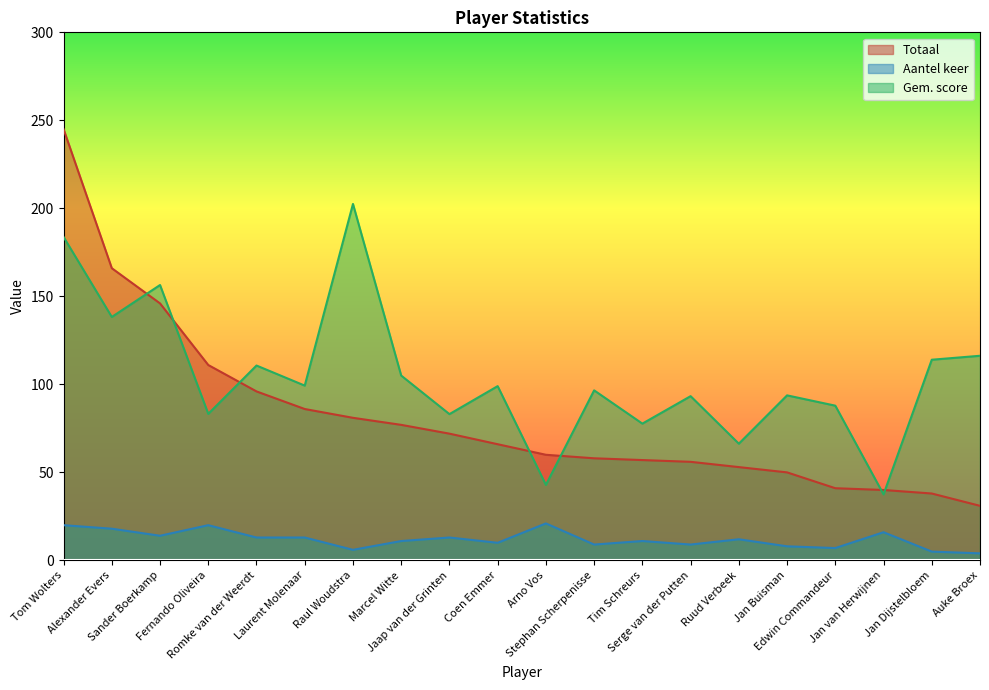

What is the label of the 11th point from the left?

Arno Vos